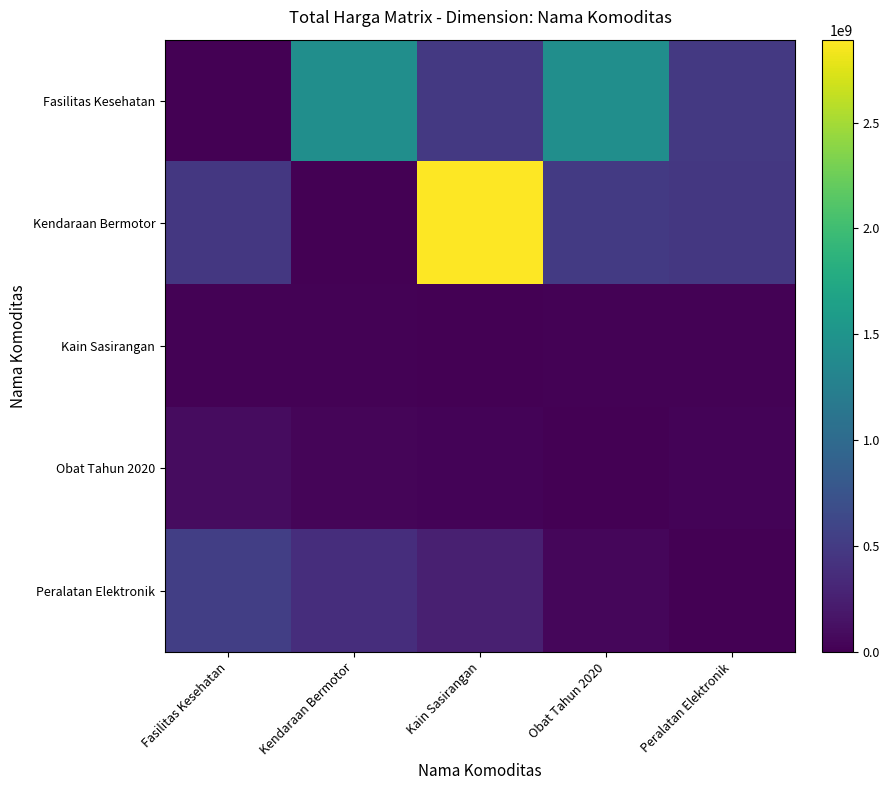

What is the greatest value displayed?

2892122000